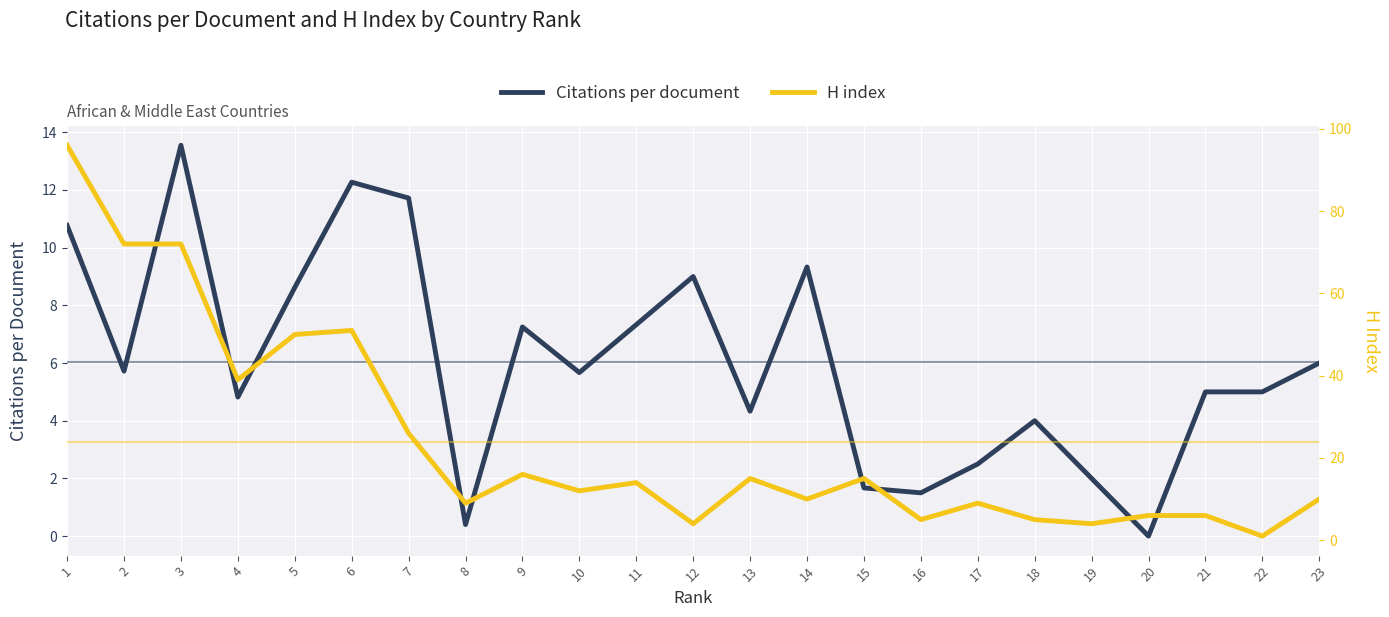

At which label does Citations per document reach its peak?

3